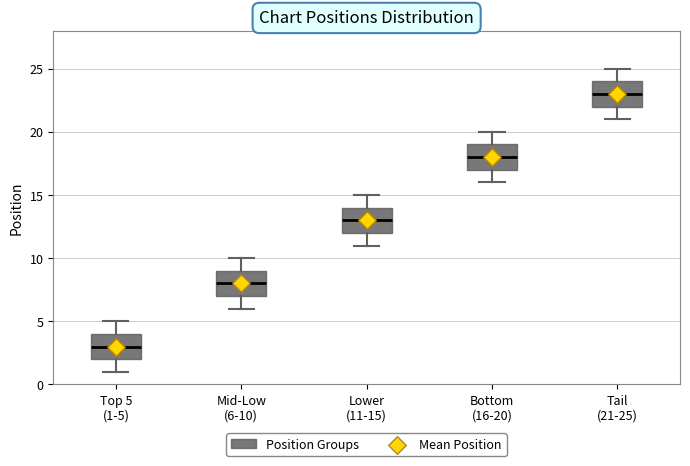

Which box's median line is the lowest?

Top 5 (1-5)